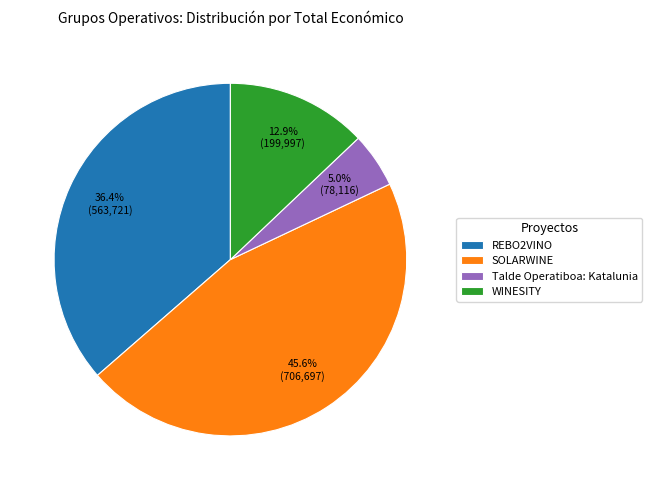

What portion of the pie excludes WINESITY?

87.1%